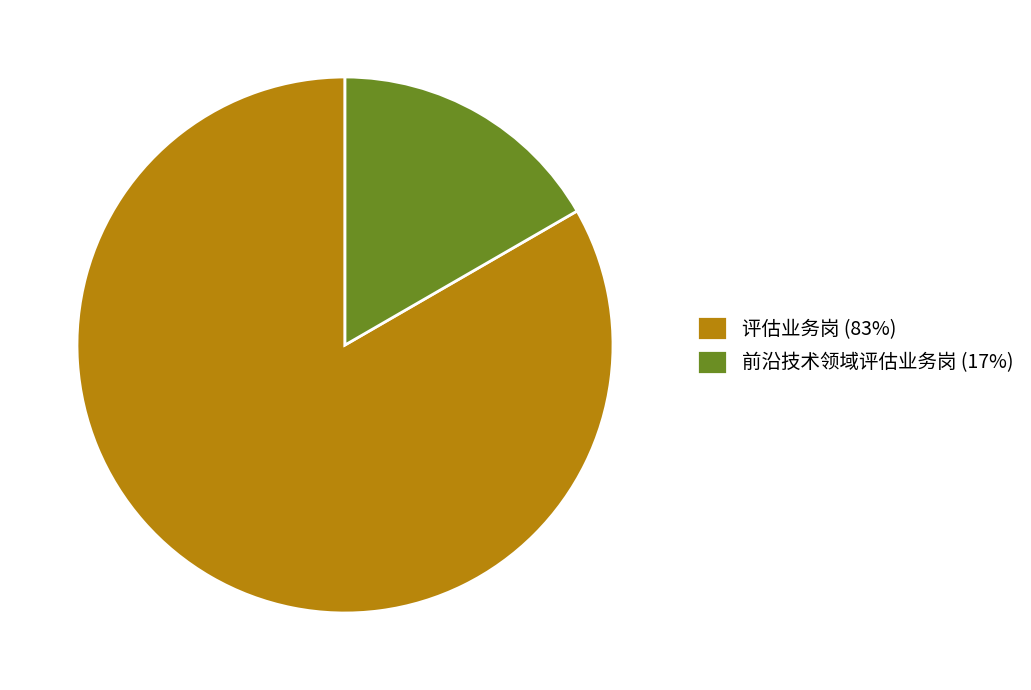

Rank the categories by value from highest to lowest.

评估业务岗, 前沿技术领域评估业务岗